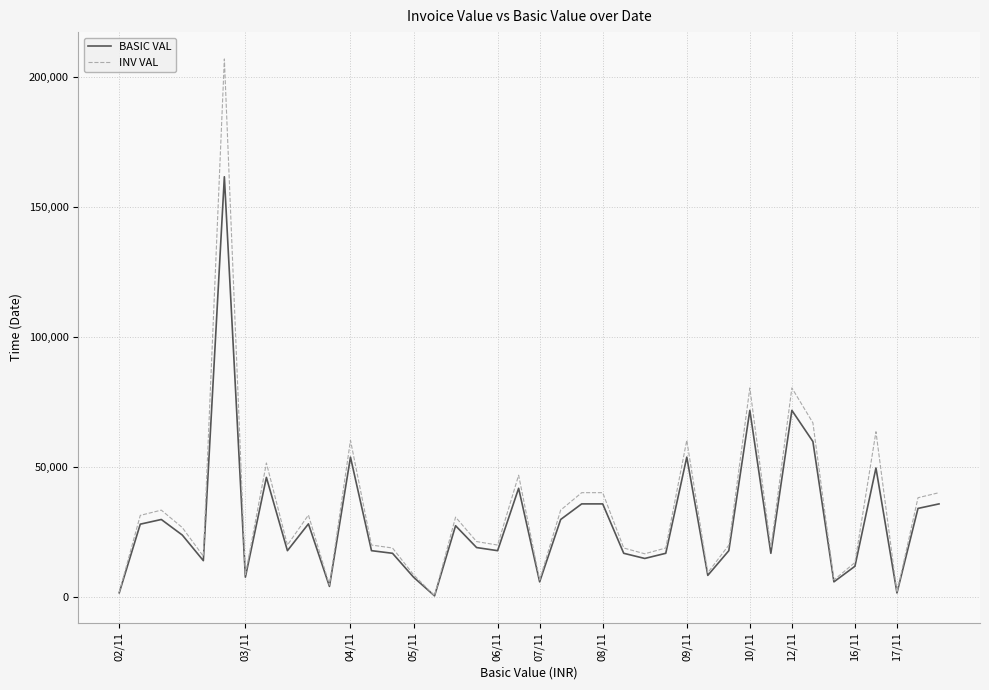

Which series has the largest range (max minus min)?

INV VAL